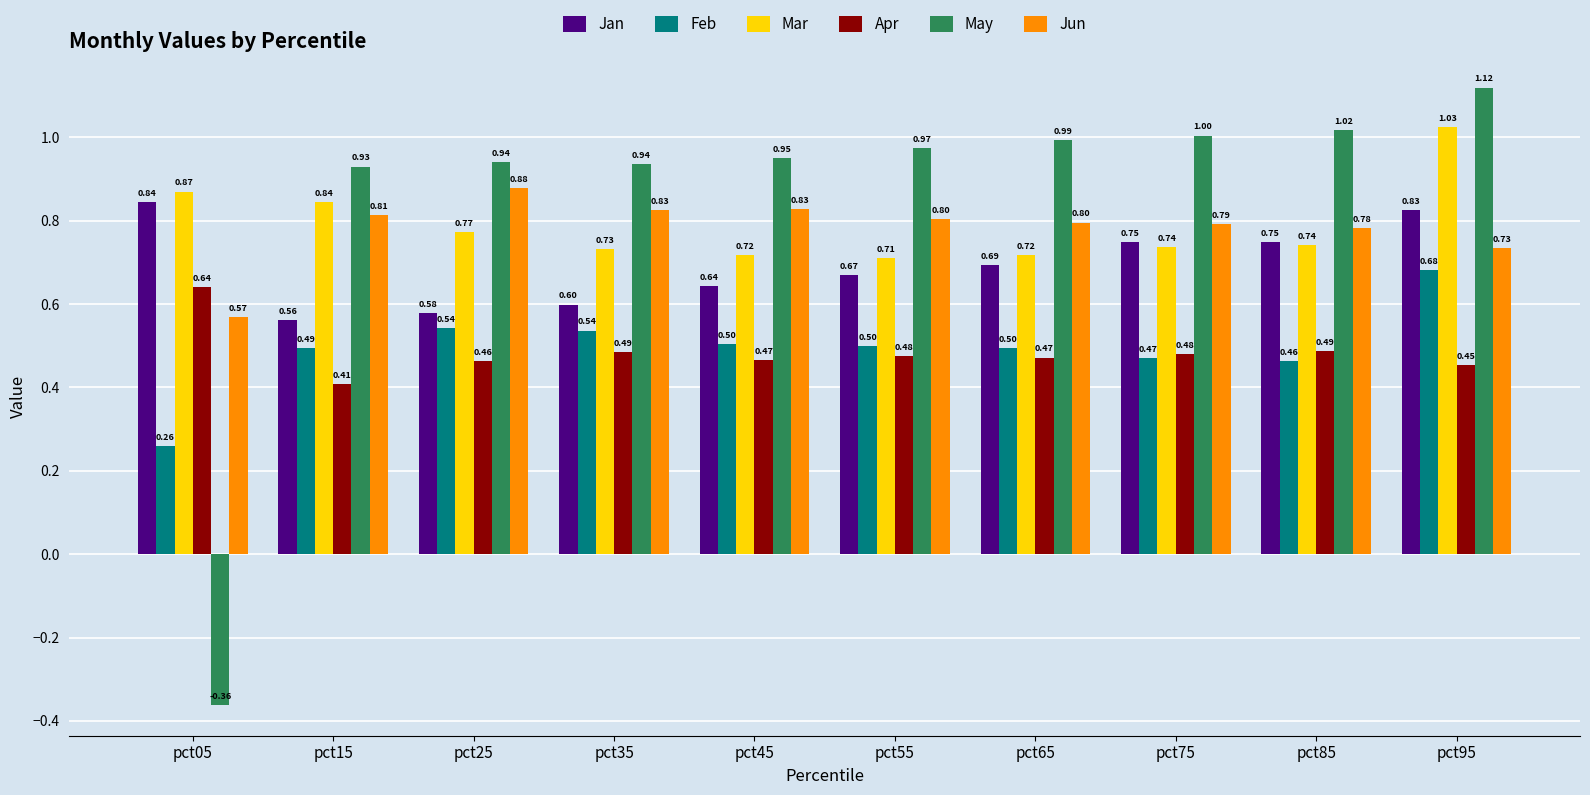

What is the difference between the maximum and minimum values in the May series?

1.5